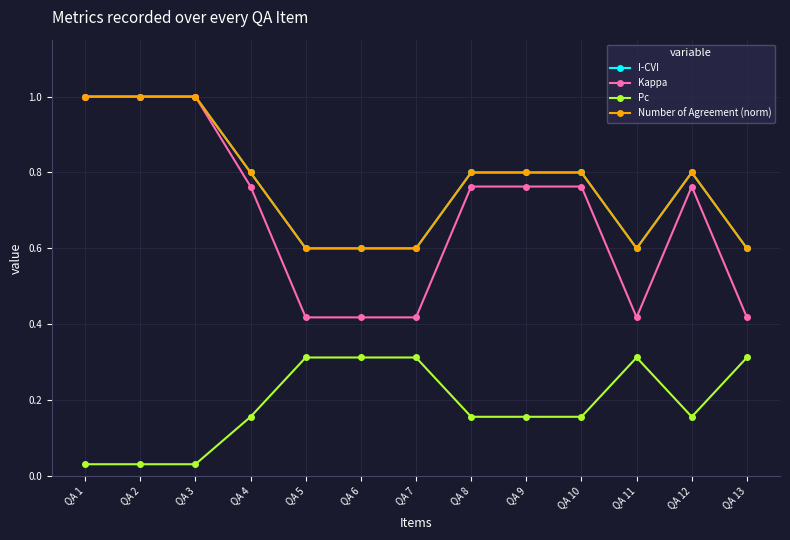

The Number of Agreement (norm) series shows 1.3 at QA 10. True or false?

False